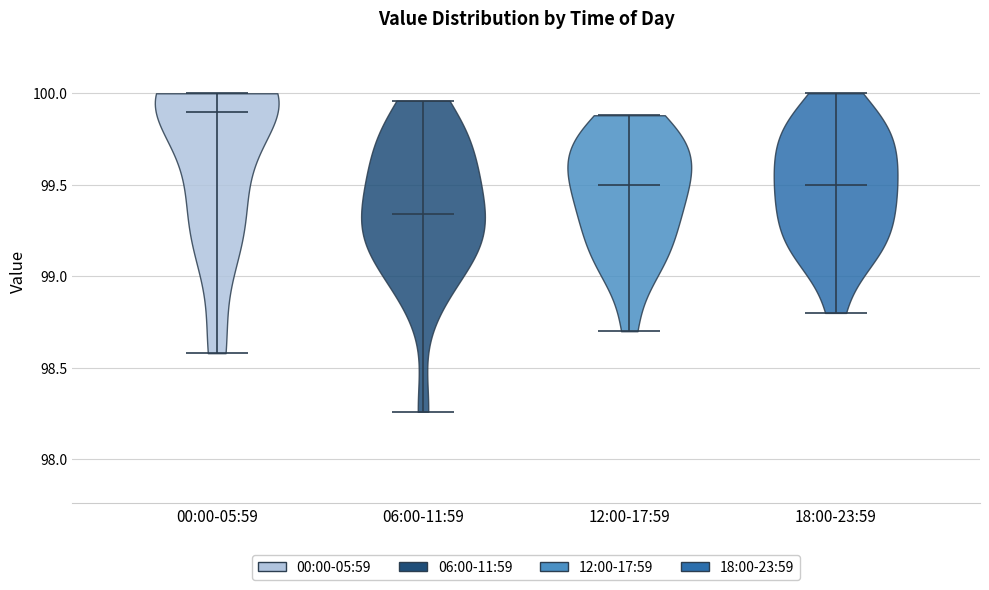

Reading left to right, read every violin against the y-axis: where its median line is, and the lowest and highest points it reaches. The values are not printed on the chart, so give them approximately, as read against the axis.

00:00-05:59: median line 99.90, lowest point 98.60, highest point 100.00
06:00-11:59: median line 99.35, lowest point 98.25, highest point 99.95
12:00-17:59: median line 99.50, lowest point 98.70, highest point 99.90
18:00-23:59: median line 99.50, lowest point 98.80, highest point 100.00